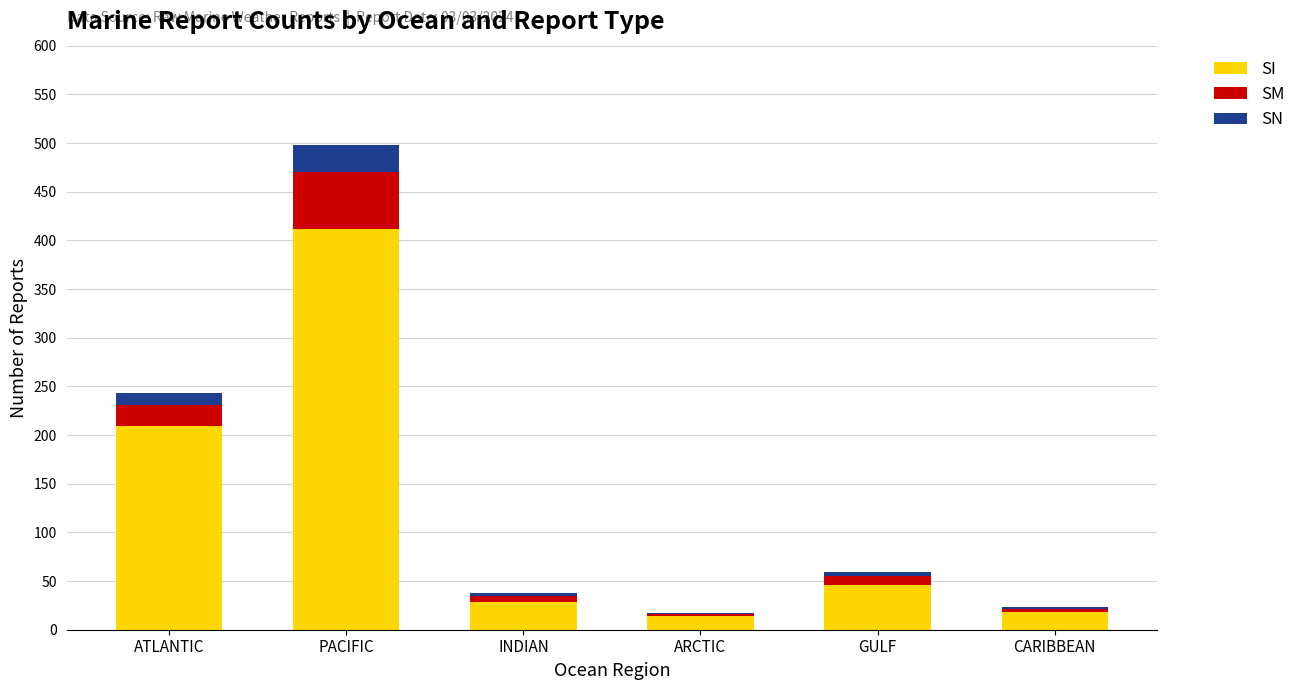

What is the highest value of the SI series?

412